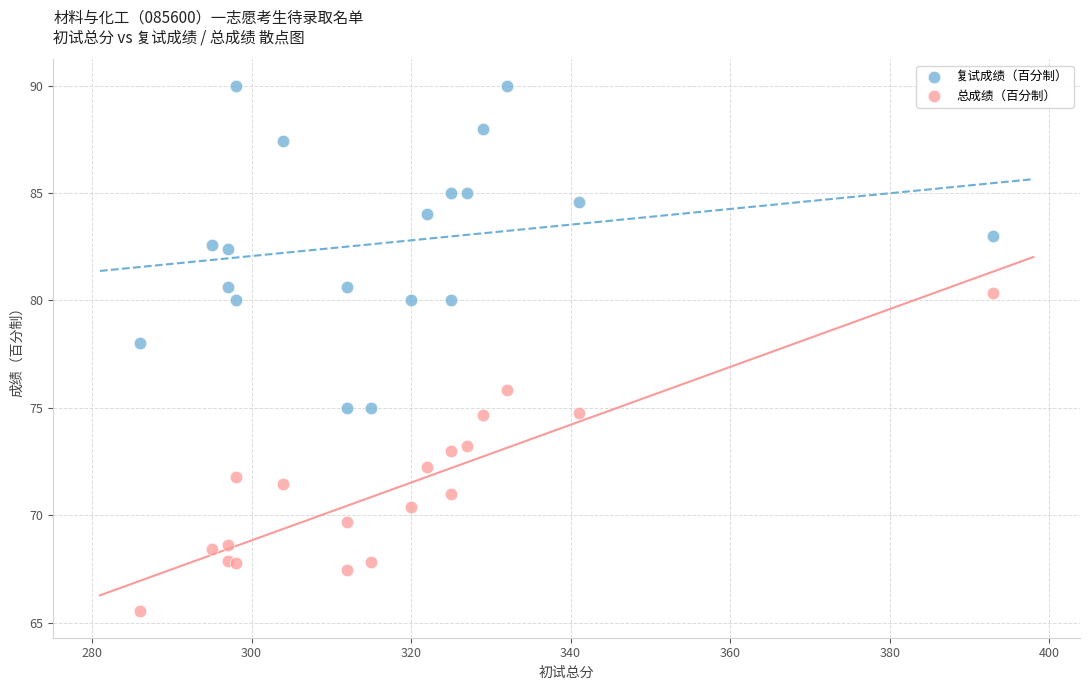

Which series reaches the maximum Y coordinate?

复试成绩（百分制）